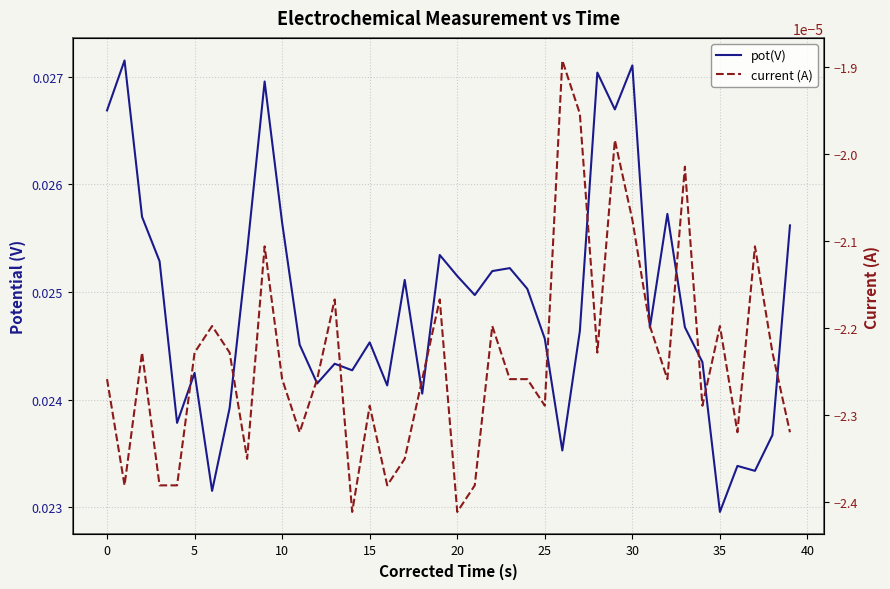

The pot(V) series shows 0.0 at 14. True or false?

True